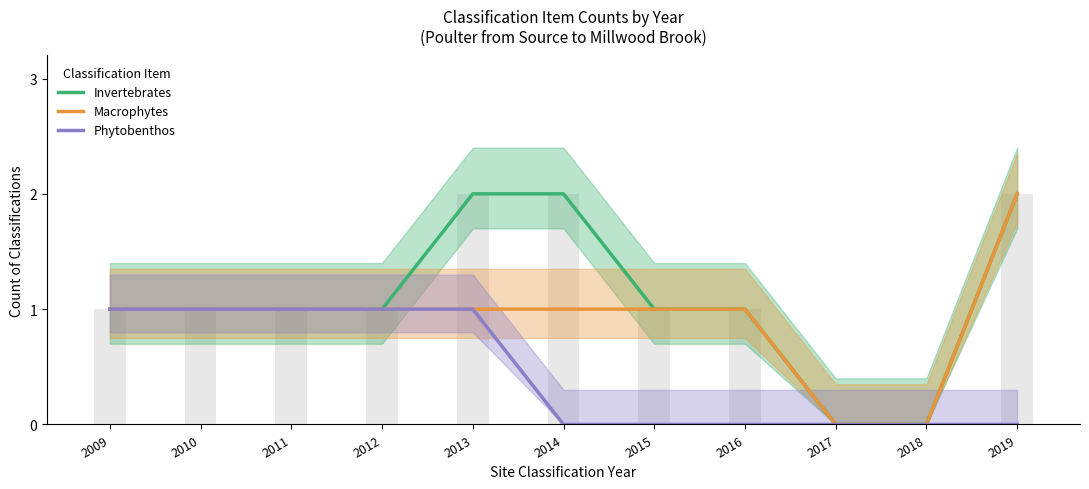

What is the highest value of the Phytobenthos series?

1